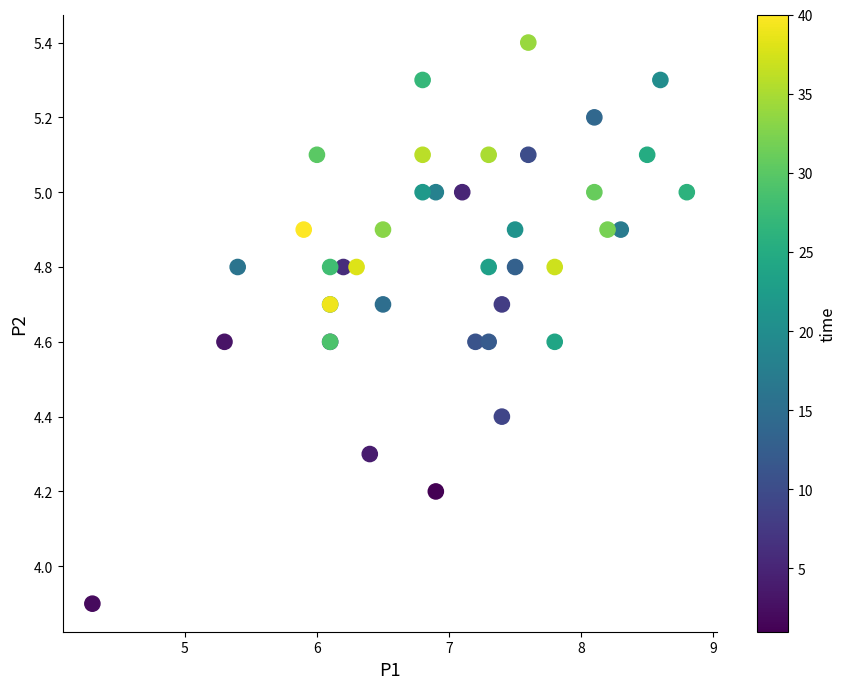

What Y value in the scatter plot is closest to 4?

3.9